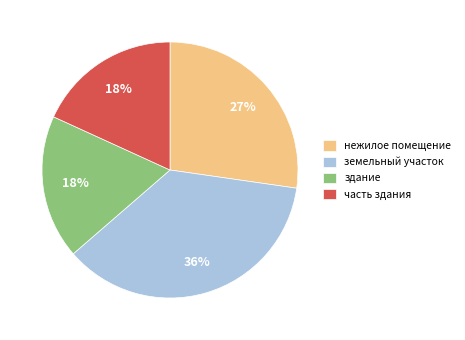

Combined, do нежилое помещение and земельный участок account for over 50%?

Yes